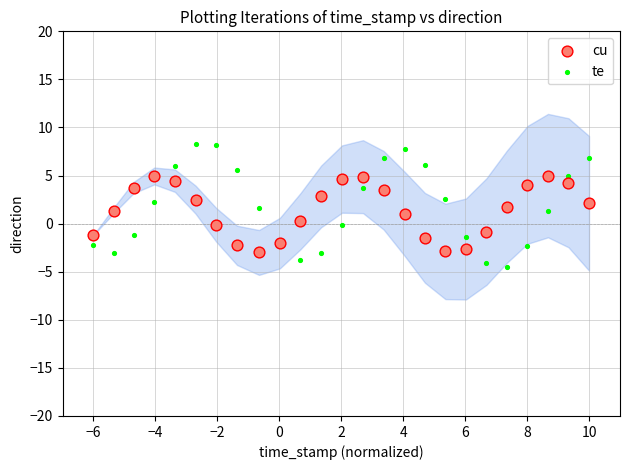

What is the X range (max minus min) for the scatter plot?

16.0